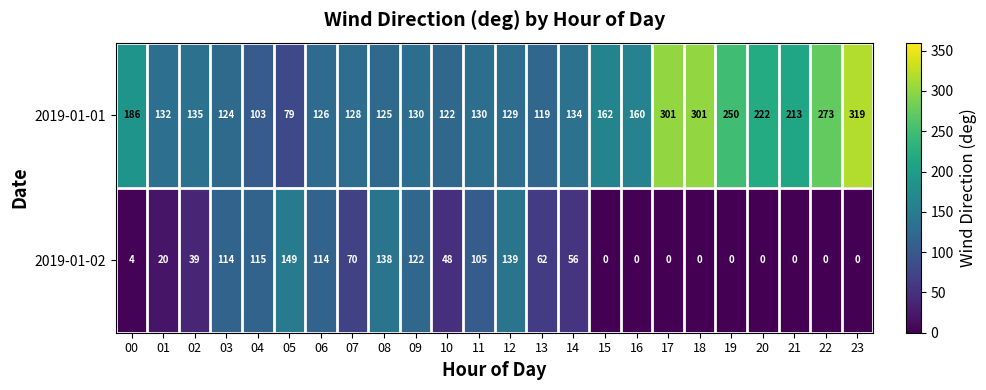

The value of 2019-01-02 at 17 is 104. True or false?

False